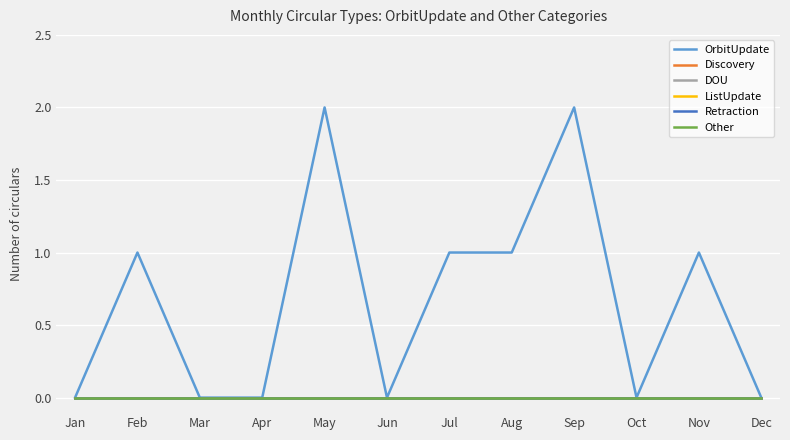

Reading right to left, what are all the values shown in this chart?

OrbitUpdate: 0	1	0	2	1	1	0	2	0	0	1	0
Discovery: 0	0	0	0	0	0	0	0	0	0	0	0
DOU: 0	0	0	0	0	0	0	0	0	0	0	0
ListUpdate: 0	0	0	0	0	0	0	0	0	0	0	0
Retraction: 0	0	0	0	0	0	0	0	0	0	0	0
Other: 0	0	0	0	0	0	0	0	0	0	0	0